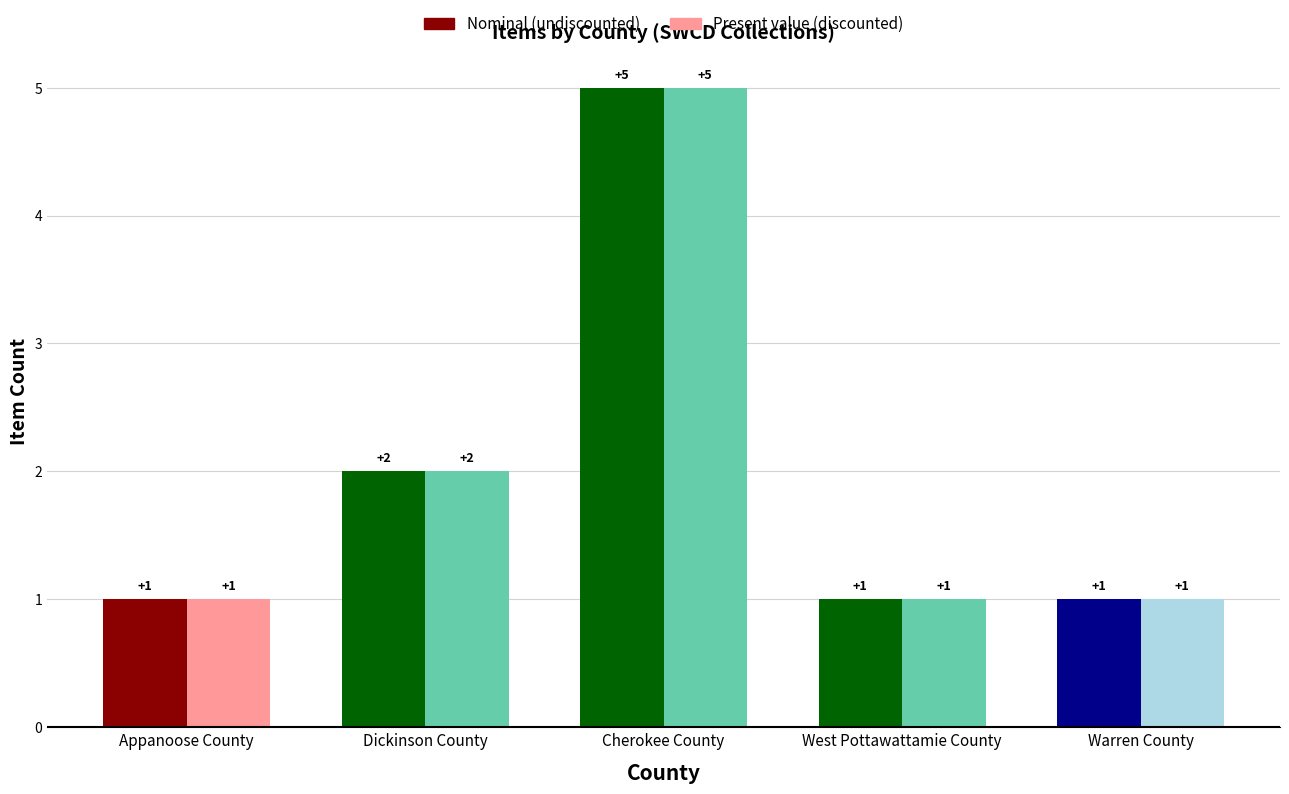

What is the label of the 1st bar from the right?

Warren County